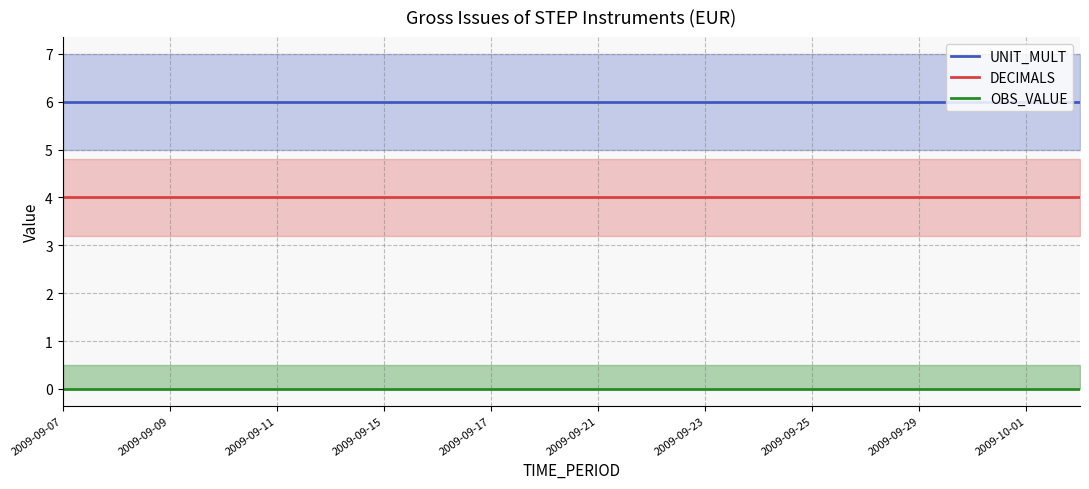

Reading left to right, list all the values displayed in this chart.

UNIT_MULT: 6	6	6	6	6	6	6	6	6	6	6	6	6	6	6	6	6	6	6	6
DECIMALS: 4	4	4	4	4	4	4	4	4	4	4	4	4	4	4	4	4	4	4	4
OBS_VALUE: 0	0	0	0	0	0	0	0	0	0	0	0	0	0	0	0	0	0	0	0